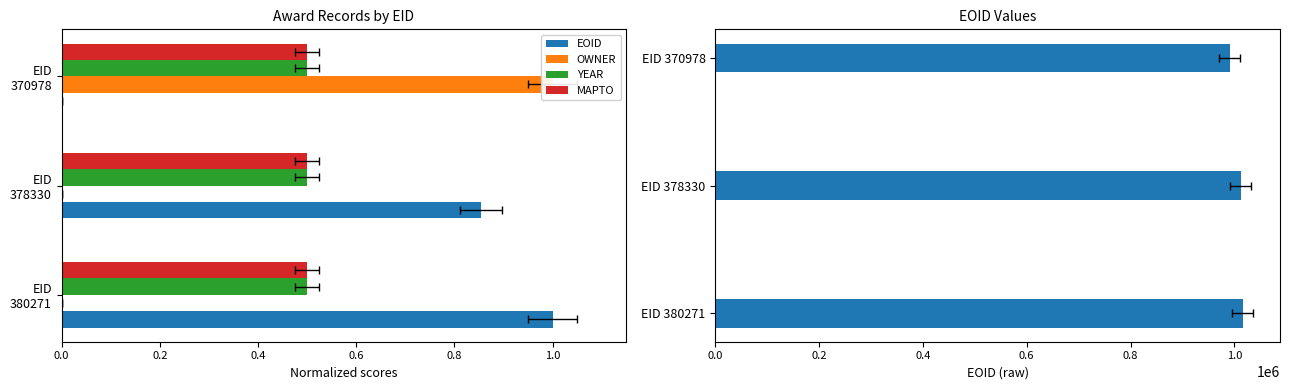

Which series has the largest range (max minus min)?

EOID